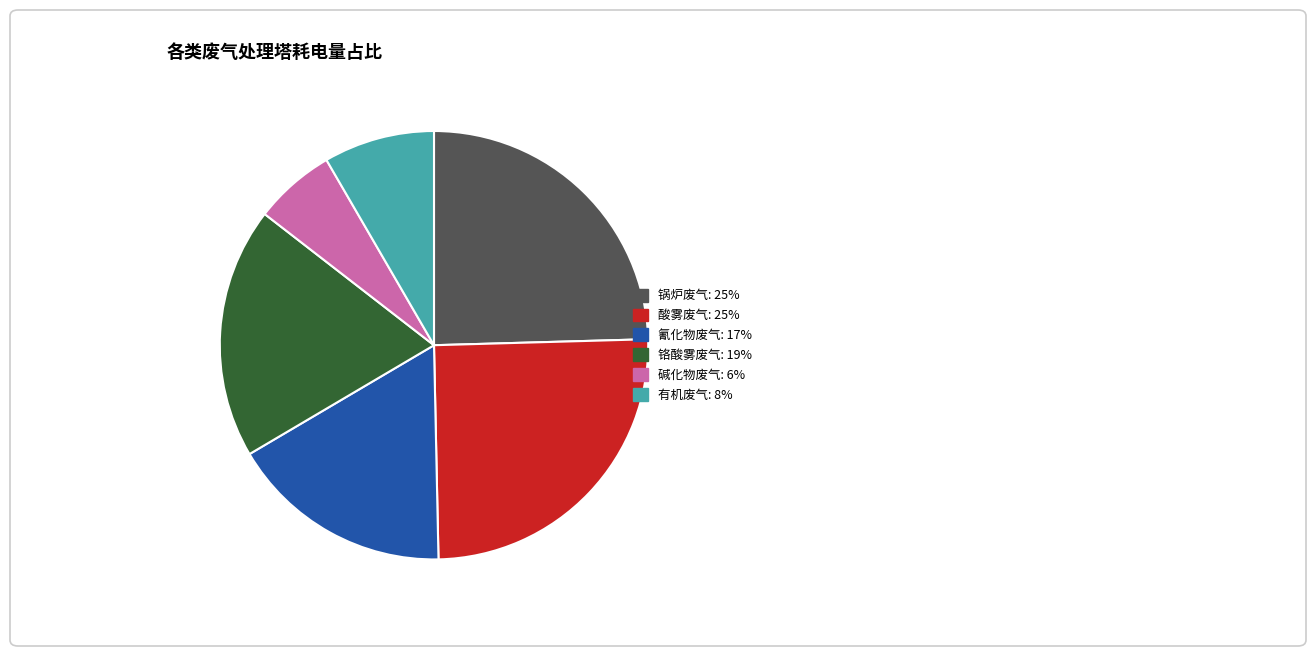

Is there a majority slice in this chart?

No